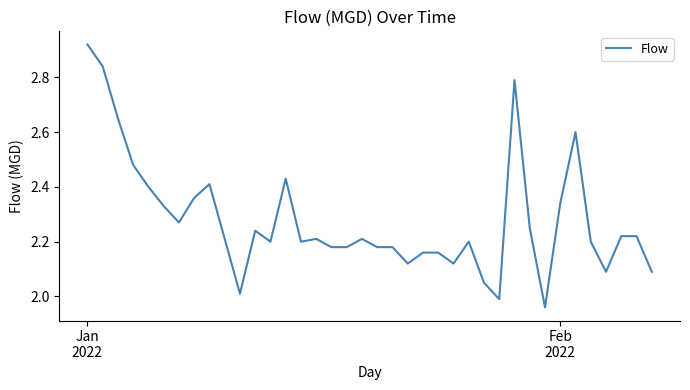

True or false: the data has more than 1 interior local peaks.

True